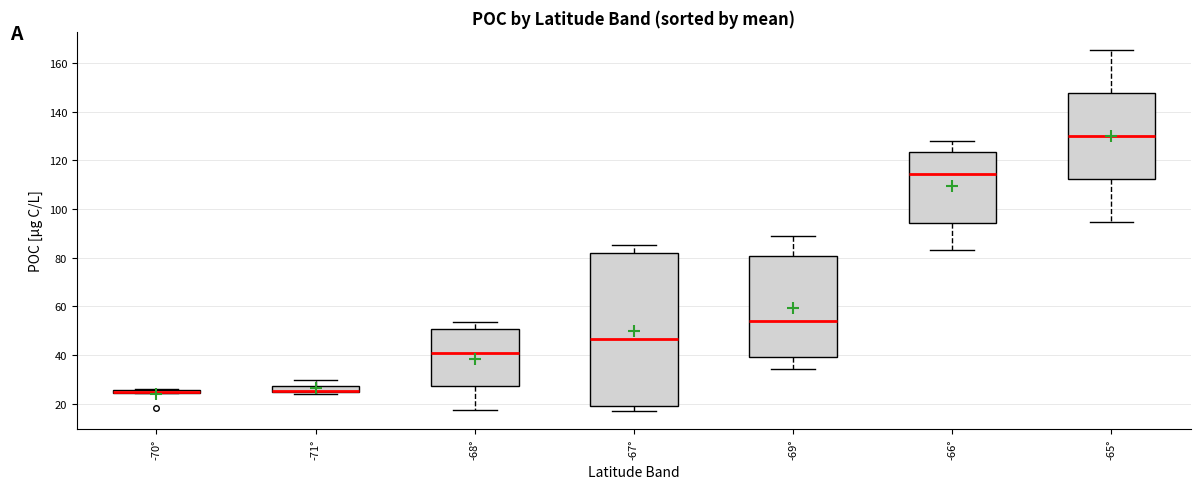

Where does the upper whisker of the box for -66° end on the y-axis? The values are not printed on the chart, so give them approximately, as read against the axis.

128